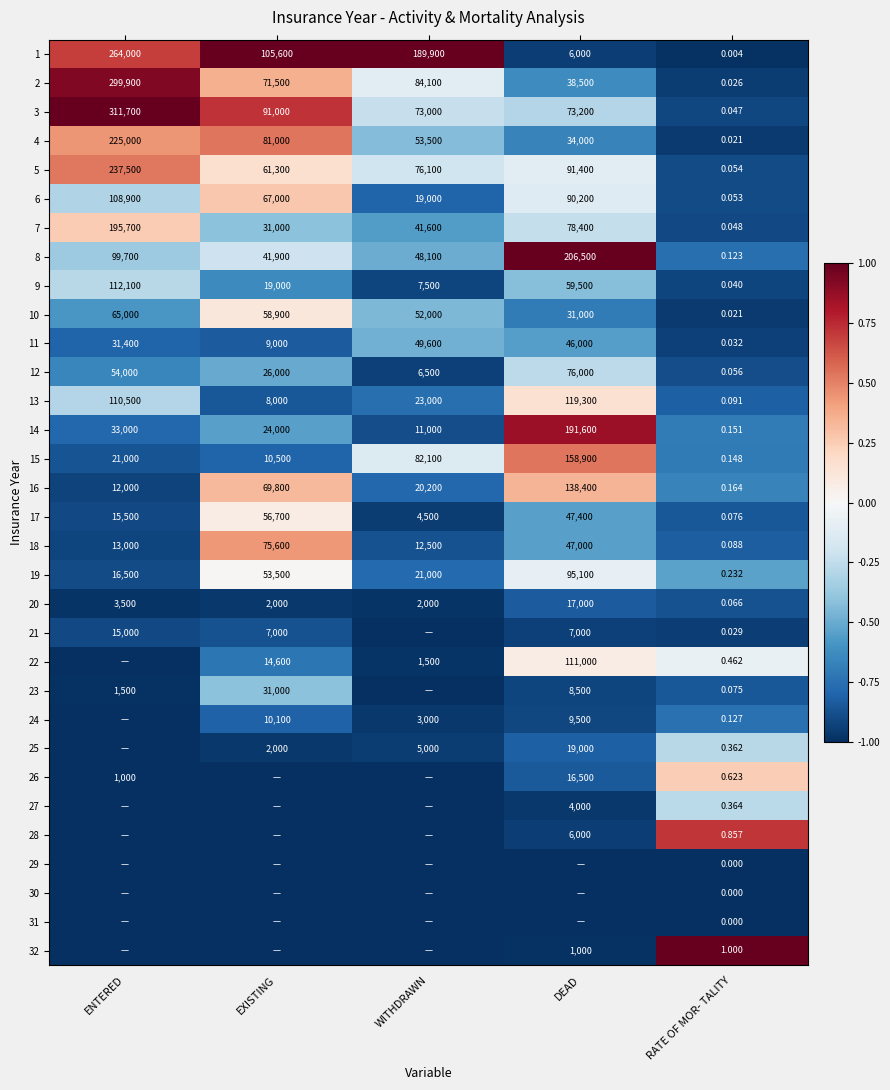

At which label does 12 first exceed 26000?

ENTERED